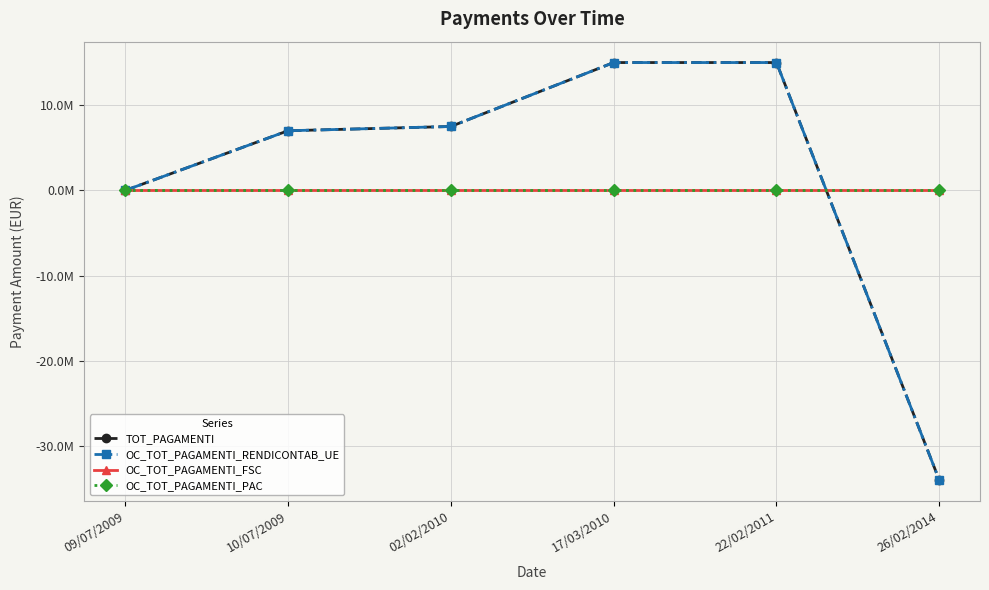

Does the chart have visible grid lines?

Yes